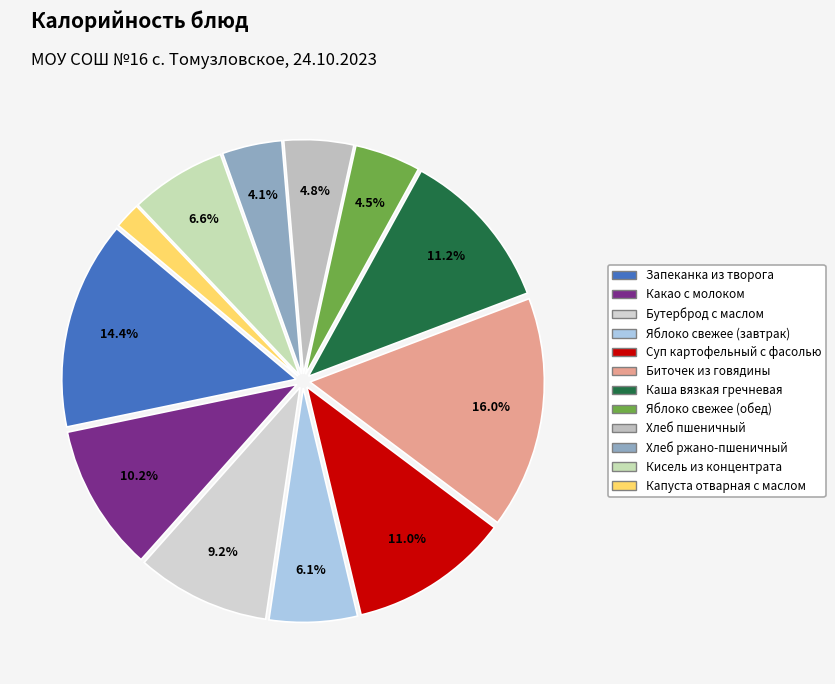

To the nearest percent, what is the average slice percentage?

8%